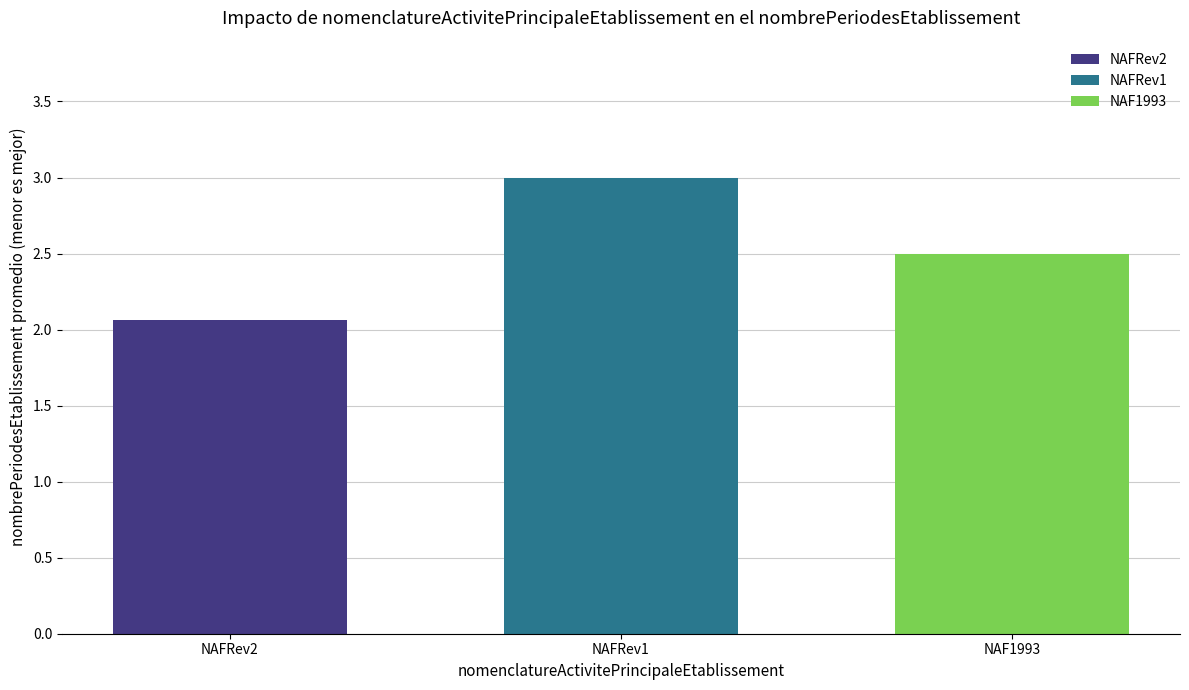

Read the NAF1993 value at NAFRev1.

2.5